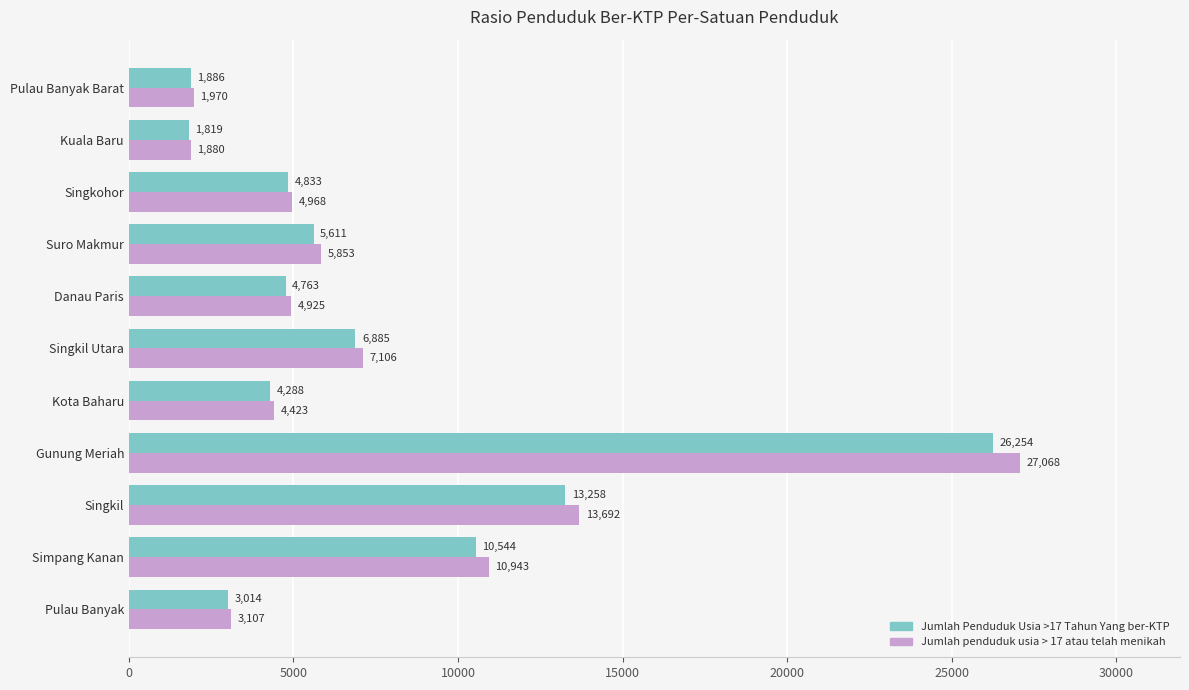

What is the average value of the Jumlah Penduduk Usia >17 Tahun Yang ber-KTP series?

7560